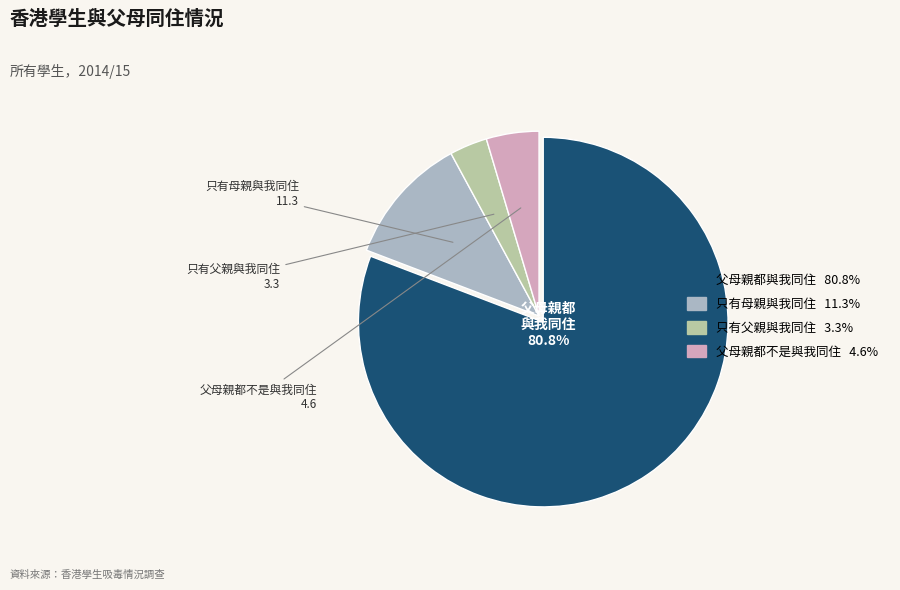

What percentage is the 只有父親與我同住 slice, to the nearest percent?

3%